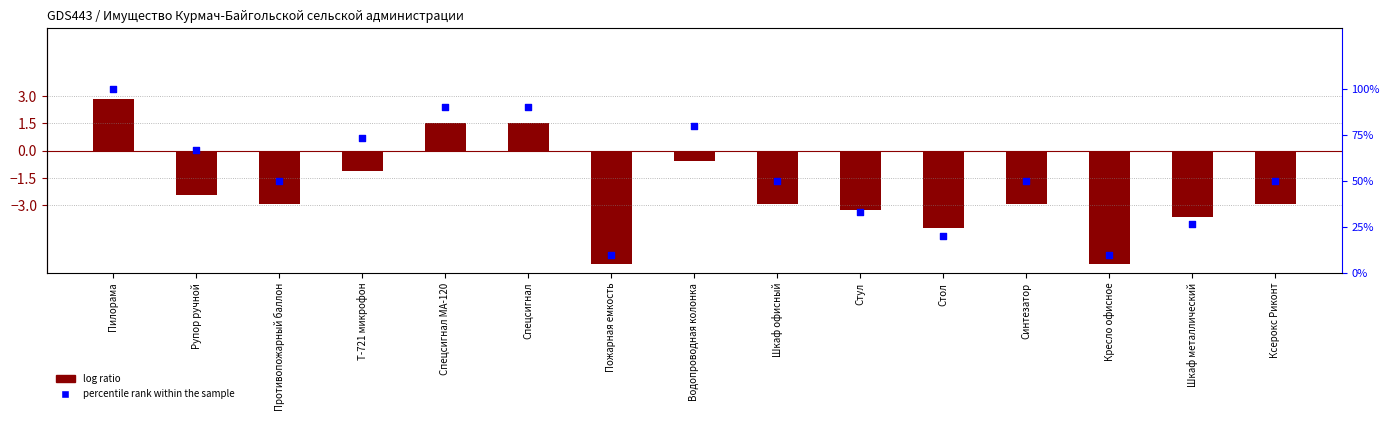

Which has a higher value, Синтезатор or Т-721 микрофон?

Т-721 микрофон